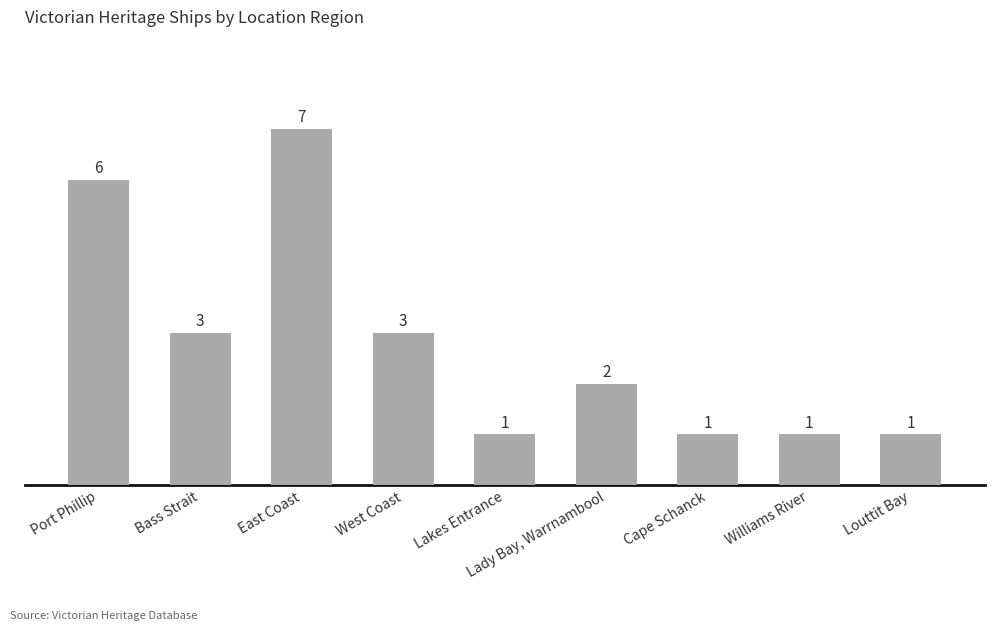

What is the difference between the values at Lady Bay, Warrnambool and Bass Strait?

1